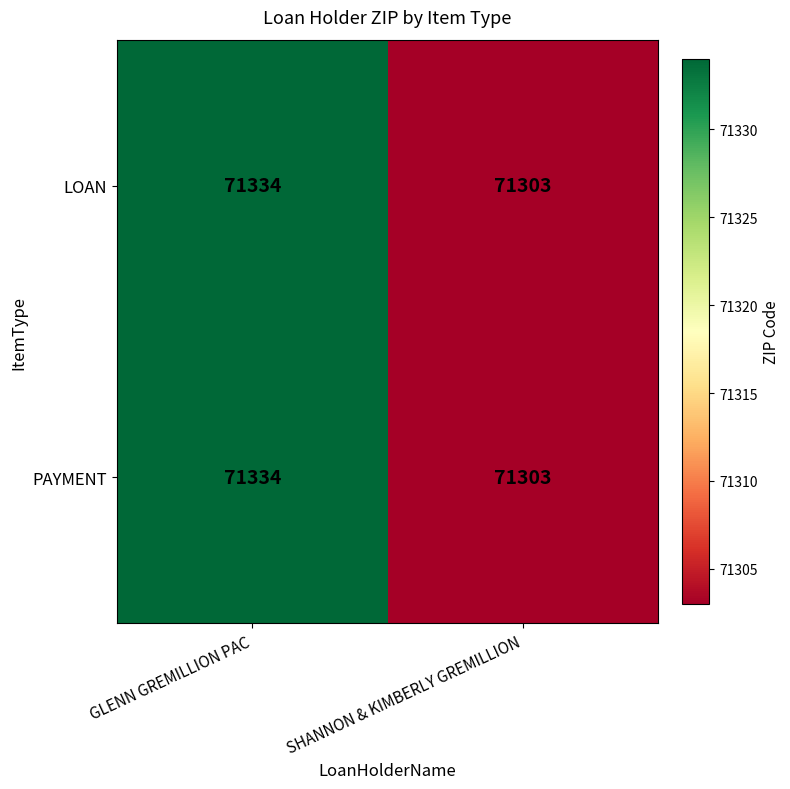

Which category has the highest value across all series?

GLENN GREMILLION PAC